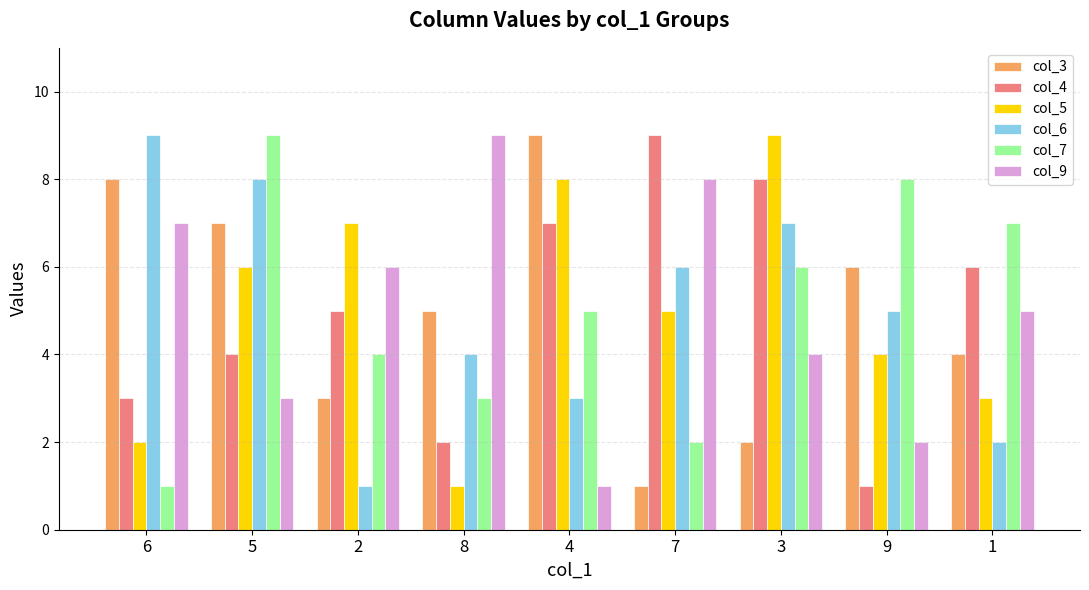

What is the total value across all series at 2?

26